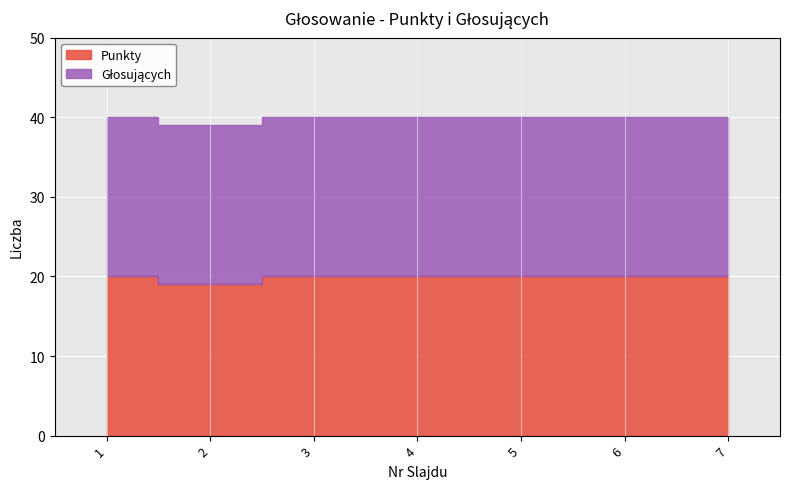

What is the minimum value for Punkty?

19